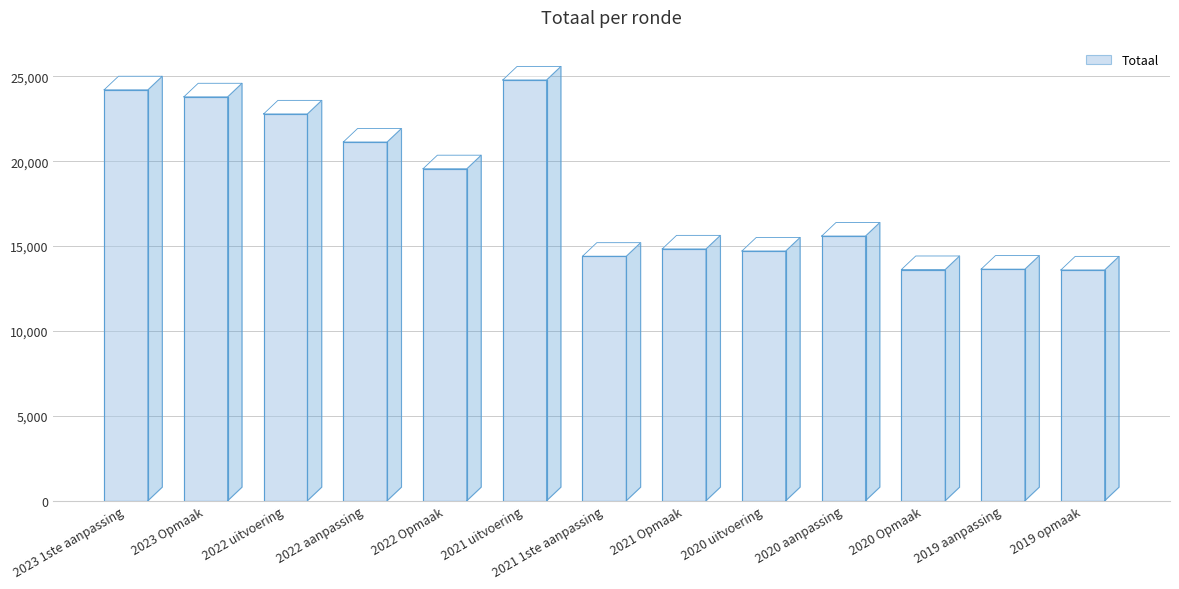

What is the label of the 1st bar from the left?

2023 1ste aanpassing